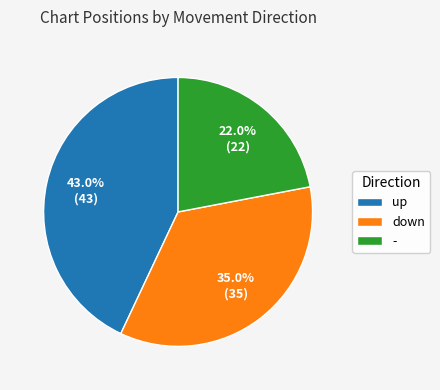

What percentage is NOT represented by -?

78.0%